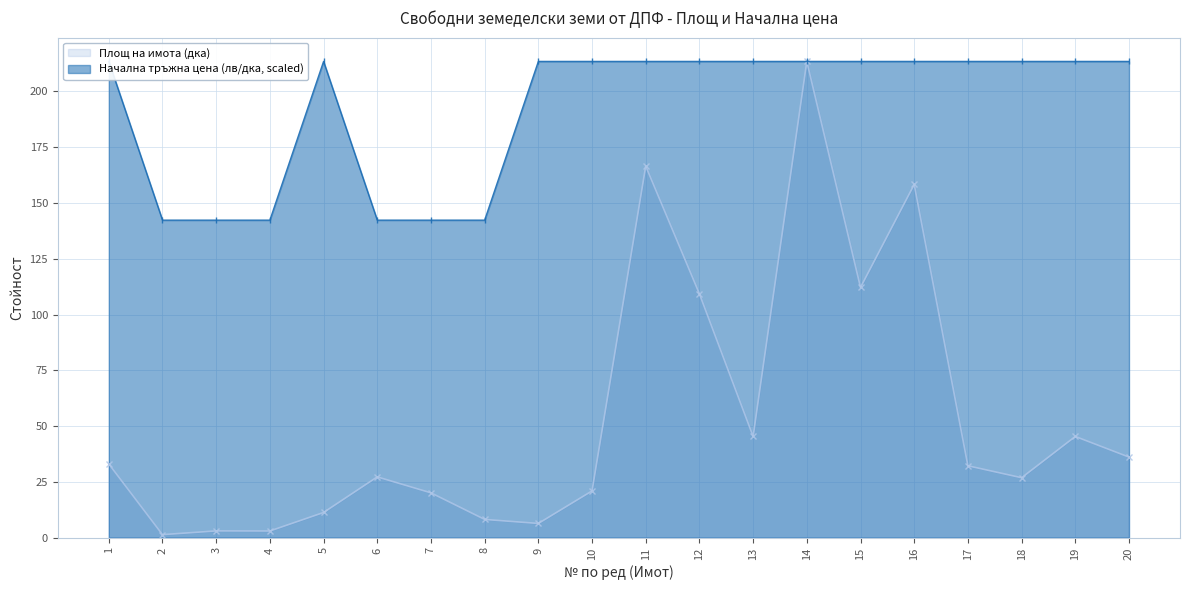

The Площ на имота (дка) series shows 45.3 at 19. True or false?

True